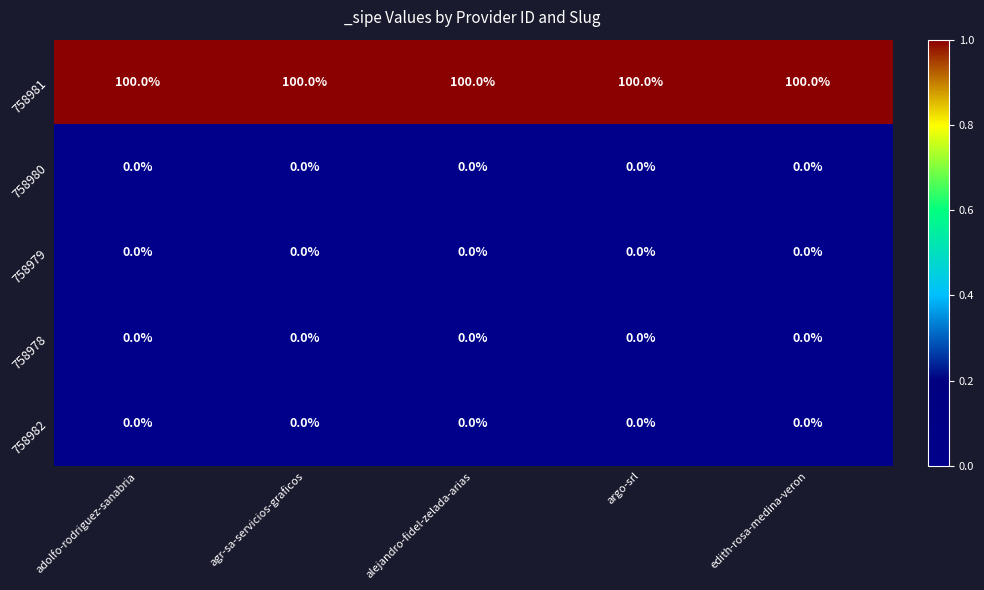

What is the sum of all 758981 values?

500